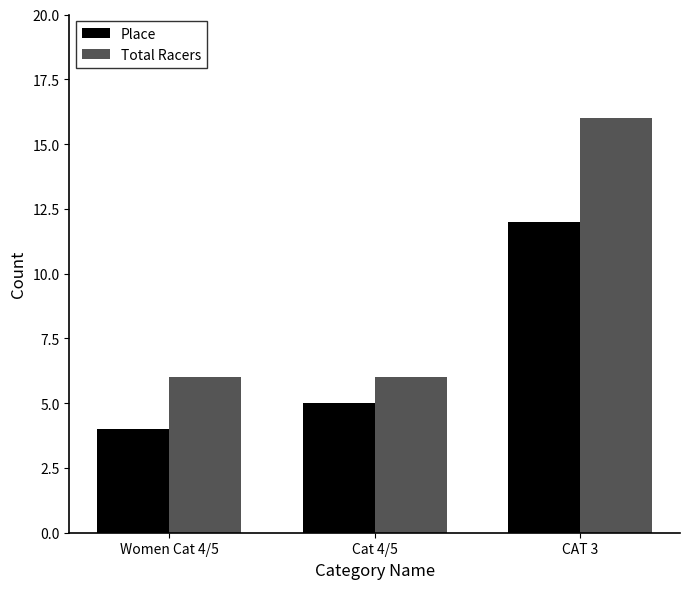

Rank the series at CAT 3 from highest to lowest value.

Total Racers, Place